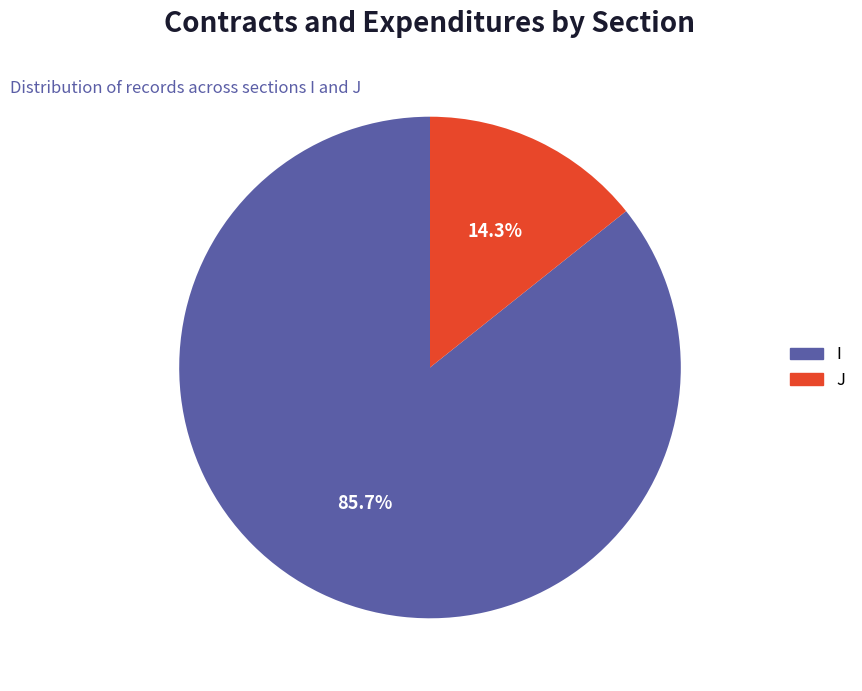

What is the total percentage of I and J?

100.0%